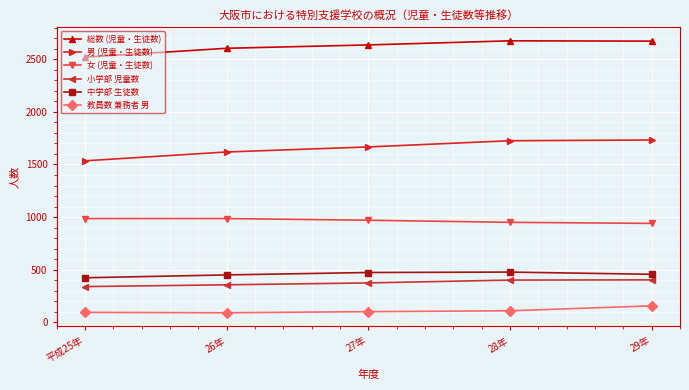

What is the total value across all series at 28年?

6339